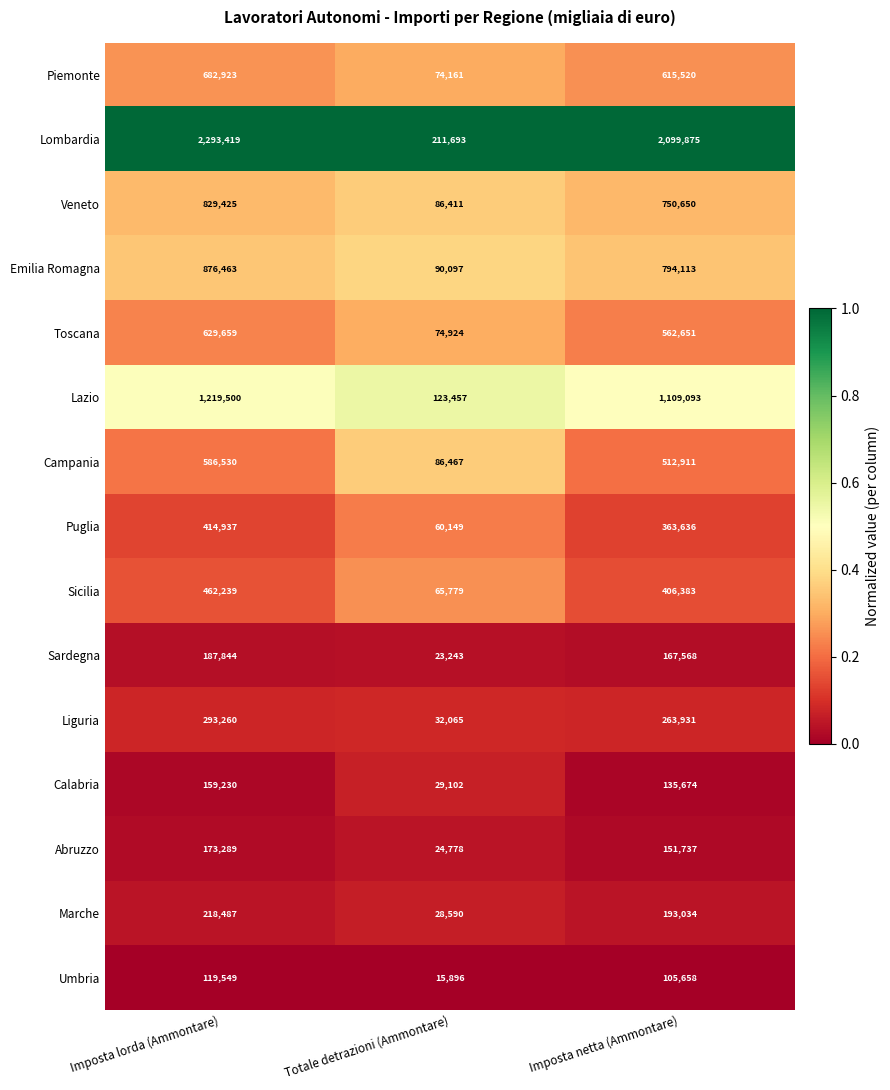

Which series has the largest range (max minus min)?

Lombardia